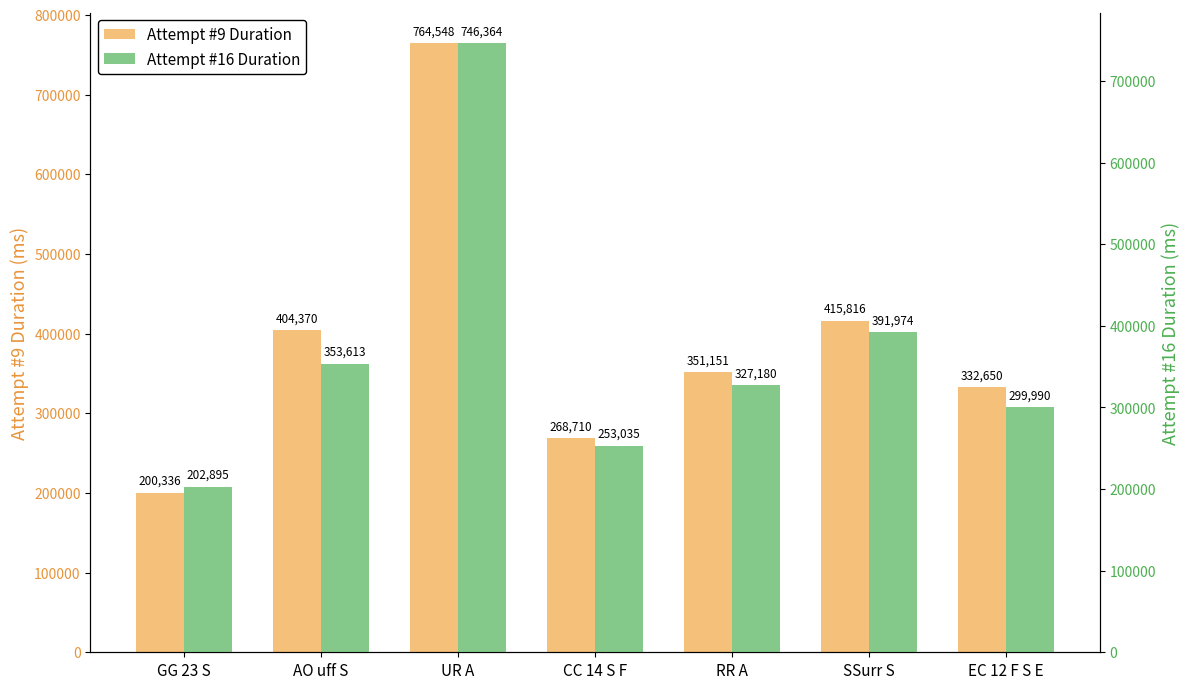

What is the greatest value displayed?

764548